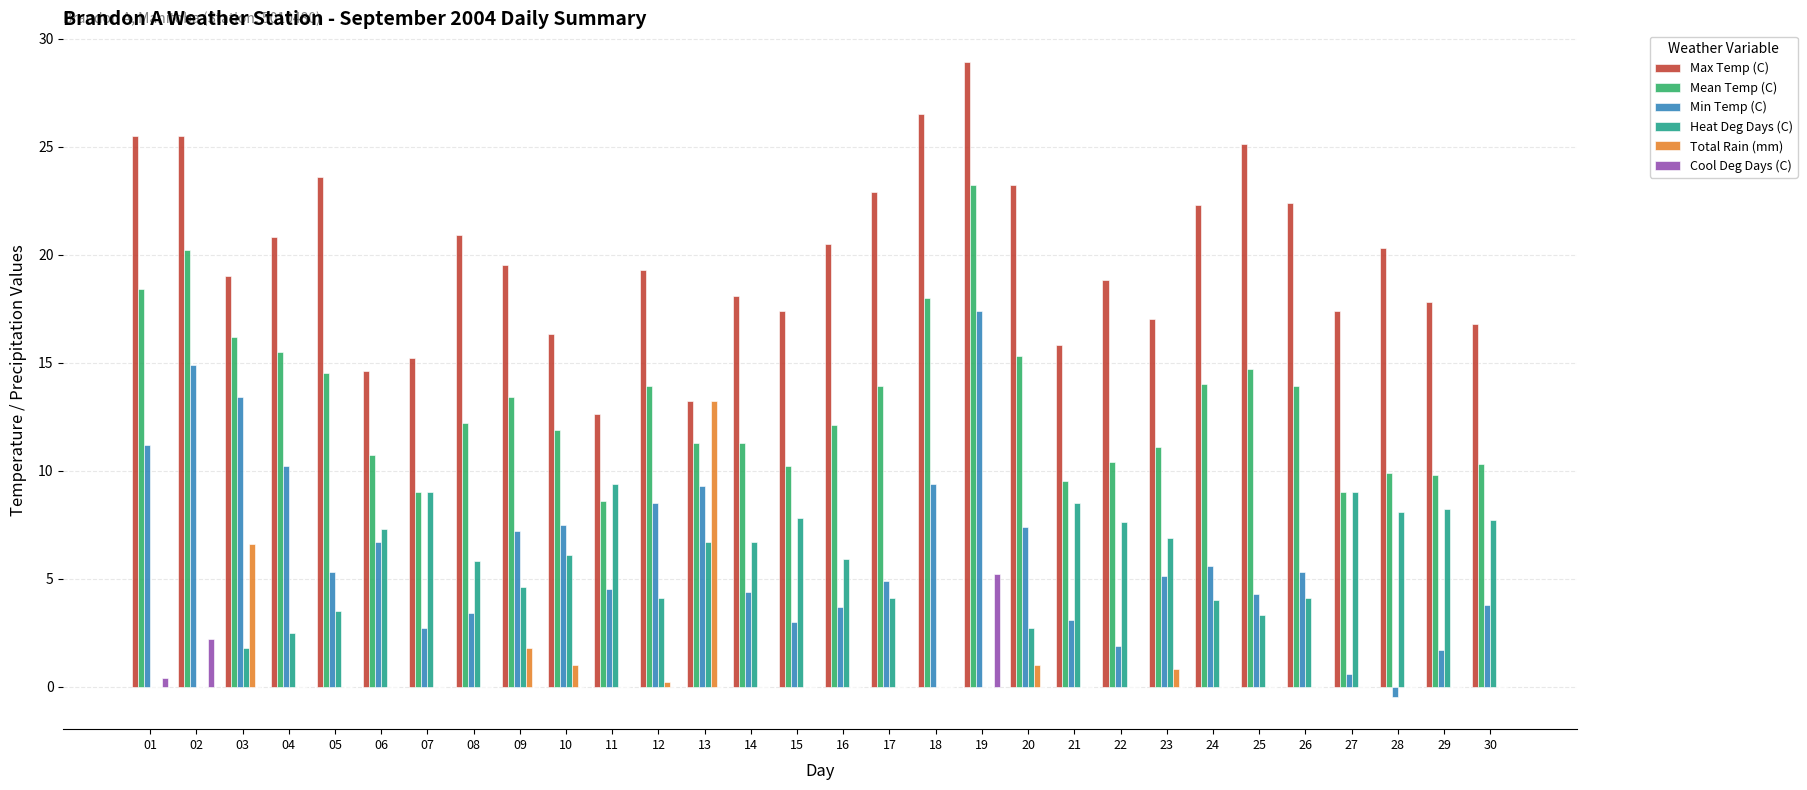

Is it true that Heat Deg Days (C) equals 4.1 at 26?

True